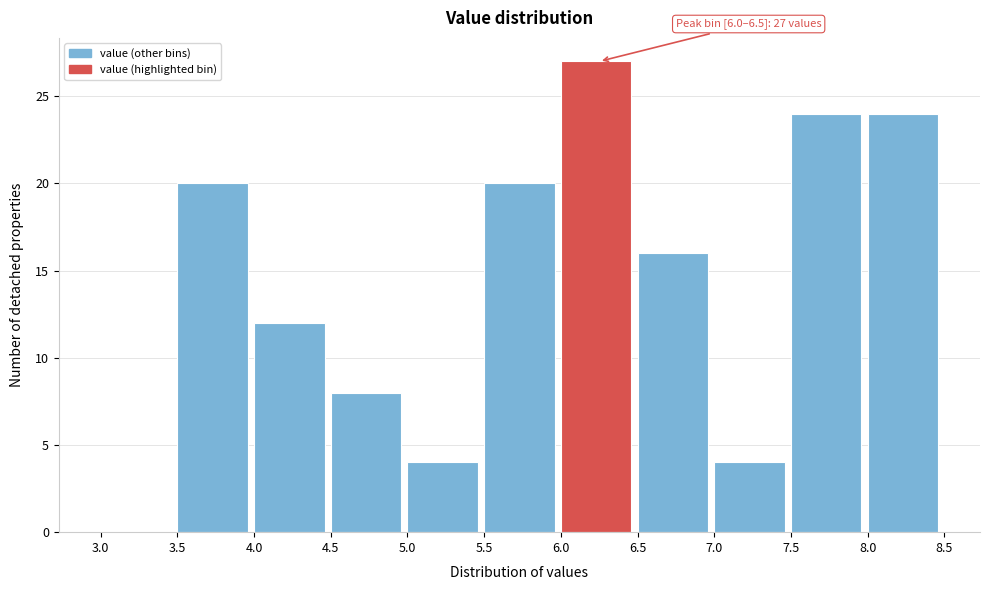

Which range on the x-axis has the tallest bar?

6.0 to 6.5